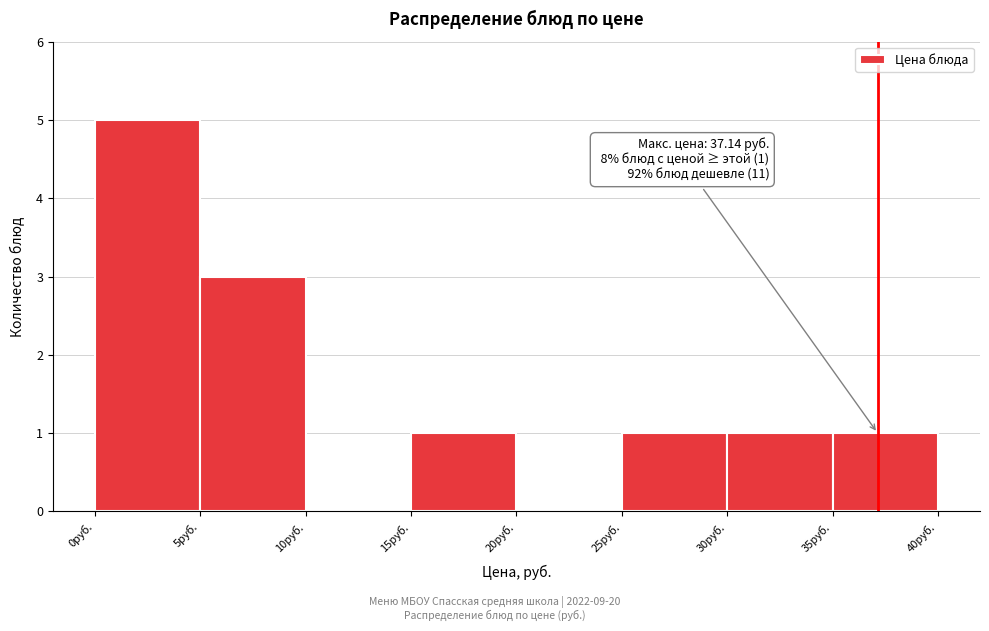

Which range on the x-axis has the tallest bar?

0 to 5